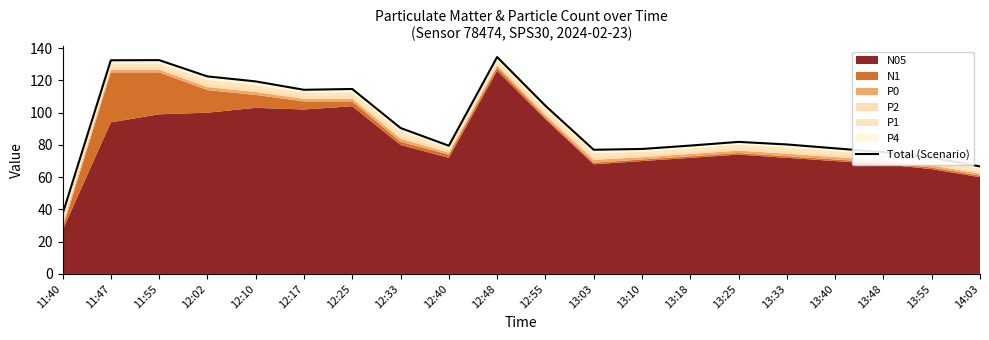

Does the chart display data point markers on the line(s)?

No